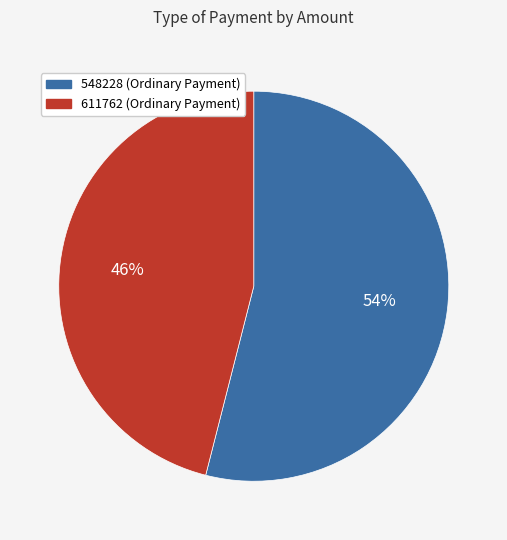

Is there any slice that represents more than half of the pie?

Yes